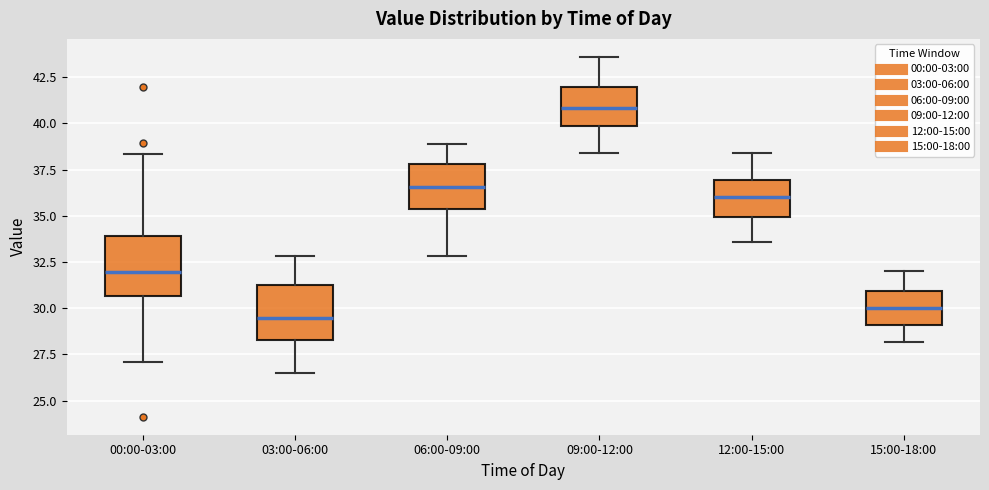

Reading left to right, transcribe this box plot: for each box, give where its median line is, the range the box spans, and where its two whiskers end, as read against the y-axis. The values are not printed on the chart, so give them approximately, as read against the axis.

00:00-03:00: median 32.0, box 30.5 to 34.0, whiskers 27.0 to 38.5
03:00-06:00: median 29.5, box 28.5 to 31.5, whiskers 26.5 to 33.0
06:00-09:00: median 36.5, box 35.5 to 38.0, whiskers 33.0 to 39.0
09:00-12:00: median 41.0, box 40.0 to 42.0, whiskers 38.5 to 43.5
12:00-15:00: median 36.0, box 35.0 to 37.0, whiskers 33.5 to 38.5
15:00-18:00: median 30.0, box 29.0 to 31.0, whiskers 28.0 to 32.0